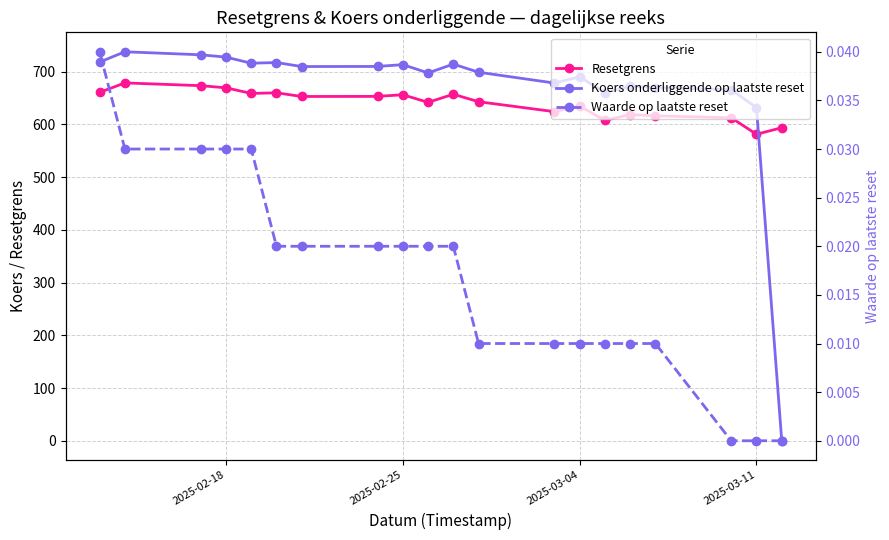

How many series are shown in this chart?

3